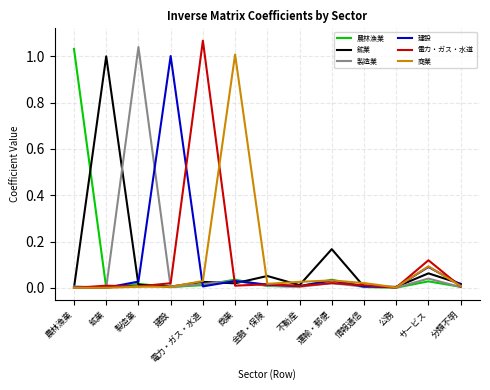

Which series changed the most between 電力・ガス・水道 and 情報通信?

電力・ガス・水道